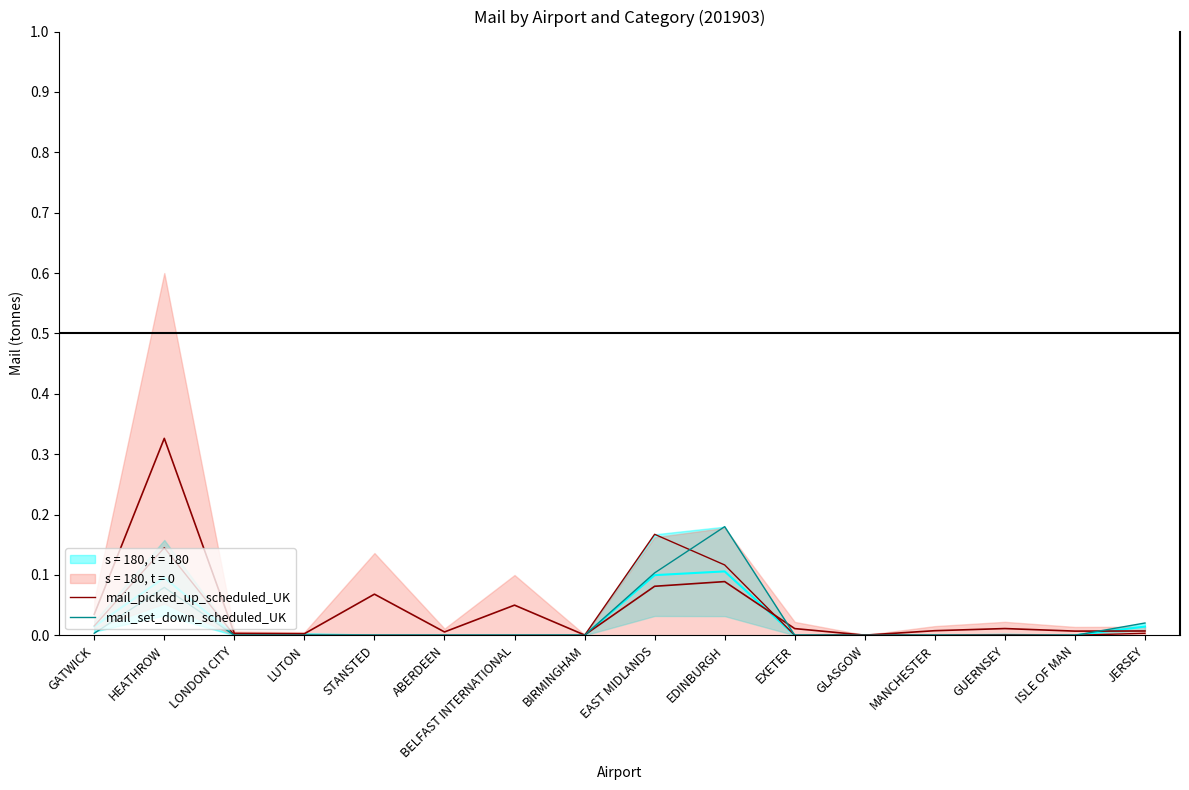

True or false: mail_picked_up_scheduled_UK has more than 0 interior local peaks.

True